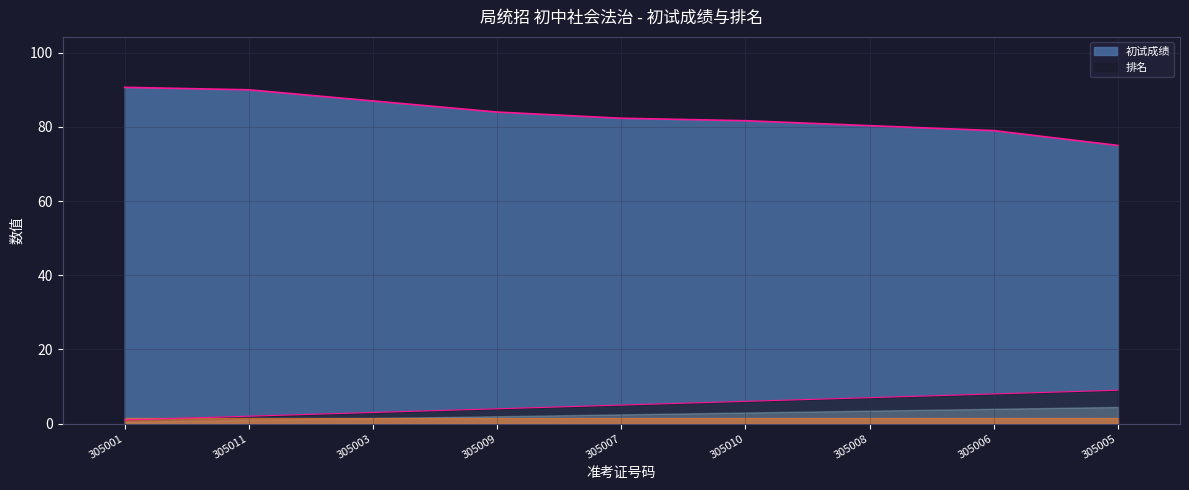

The 排名 series shows 5.7 at 305009. True or false?

False